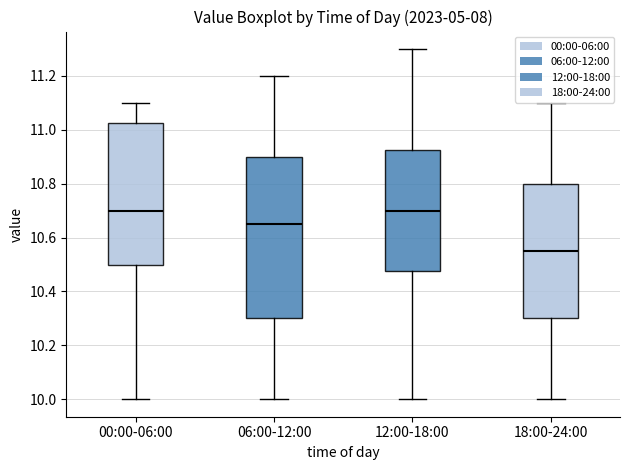

Where is the lower edge of the box for 18:00-24:00 on the y-axis? The values are not printed on the chart, so give them approximately, as read against the axis.

10.30